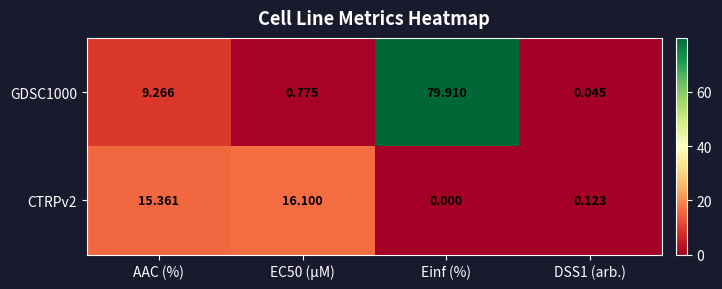

Is the value of CTRPv2 at DSS1 (arb.) greater than the value of GDSC1000 at Einf (%)?

No